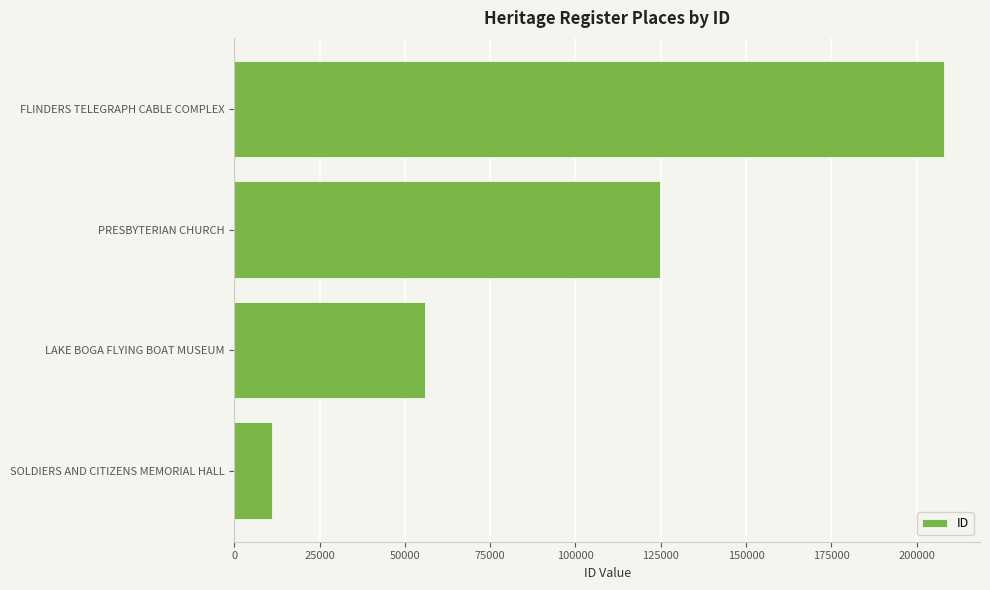

Are the bars grouped side by side (vs. stacked)?

No